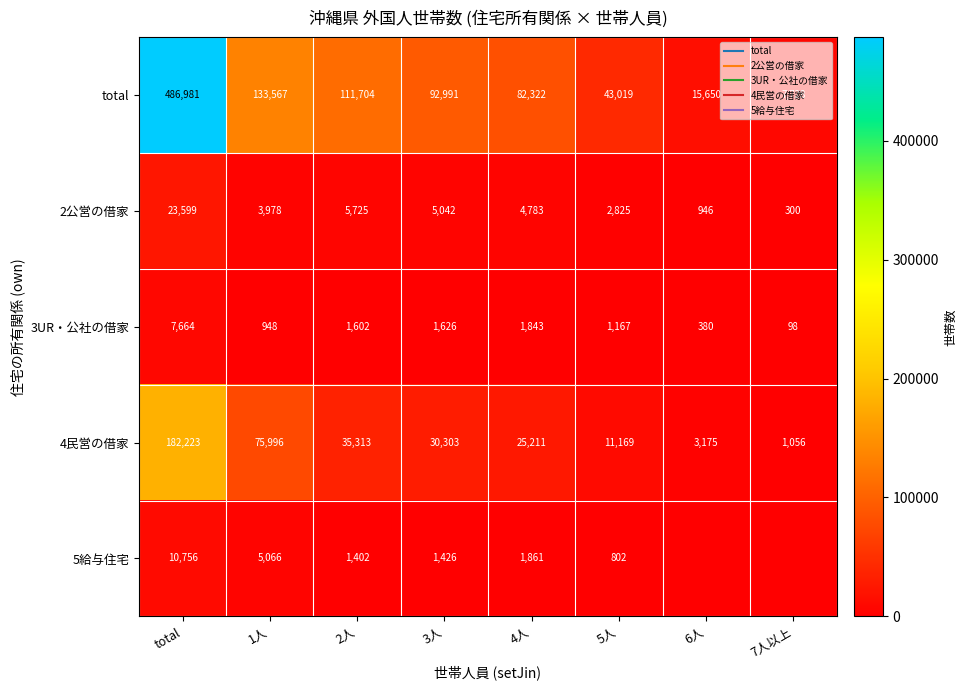

Which has a higher value, 6人 or 4人?

4人